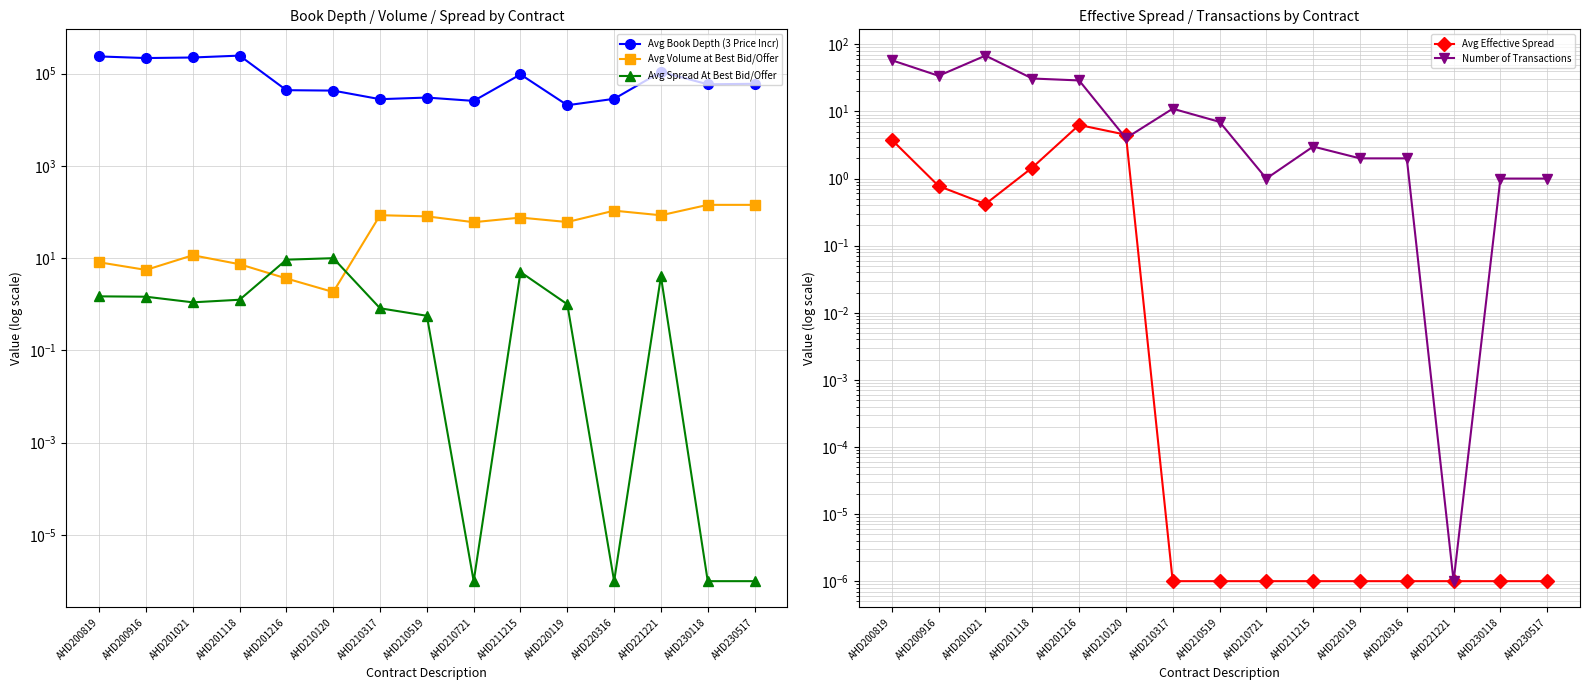

How many values in the Avg Book Depth (3 Price Incr) series are below 58375?

7